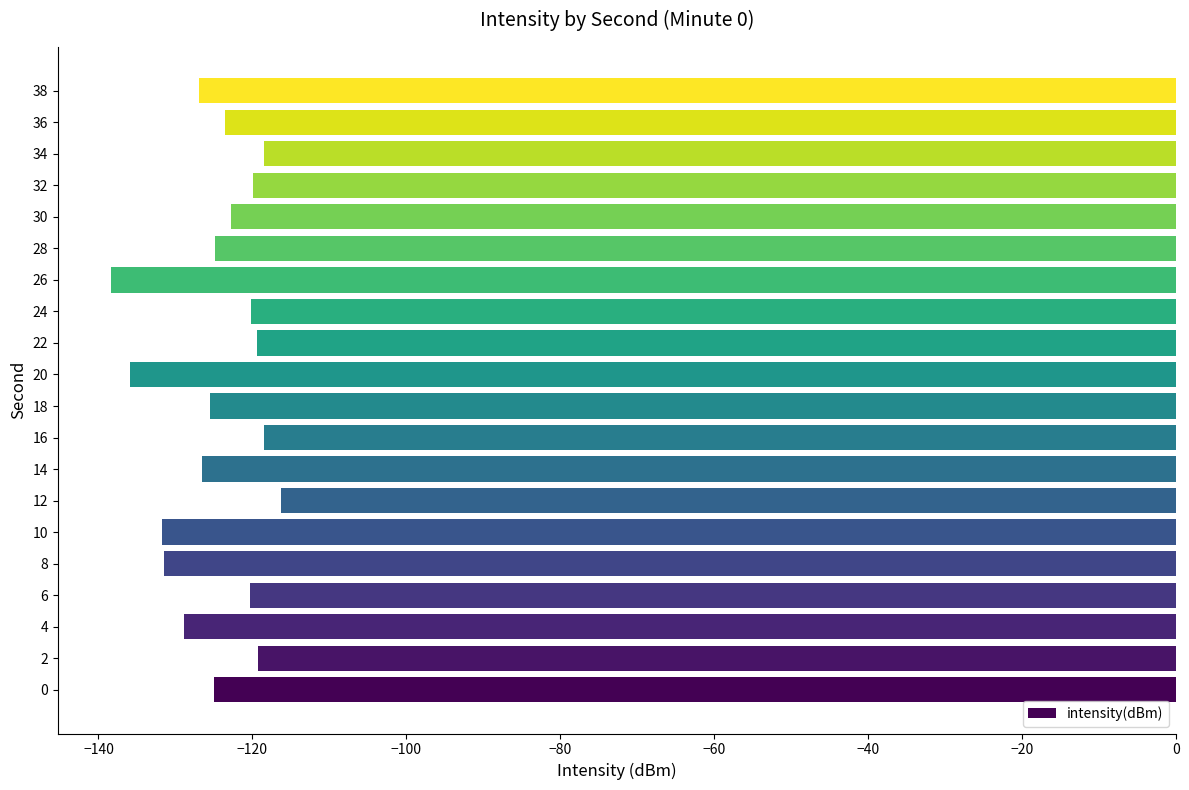

How many categories are shown in the chart?

20